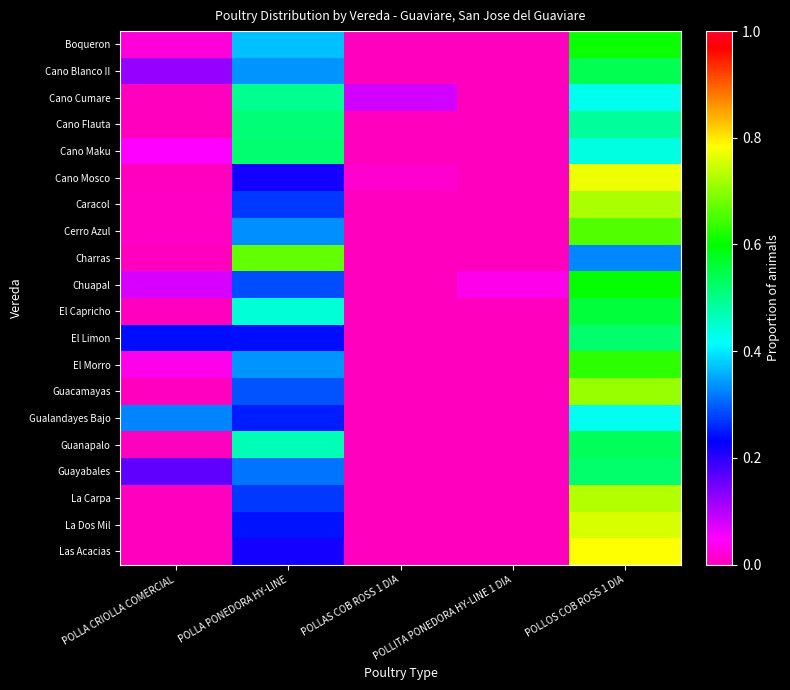

At which category does the chart reach its peak across all series?

POLLOS COB ROSS 1 DIA